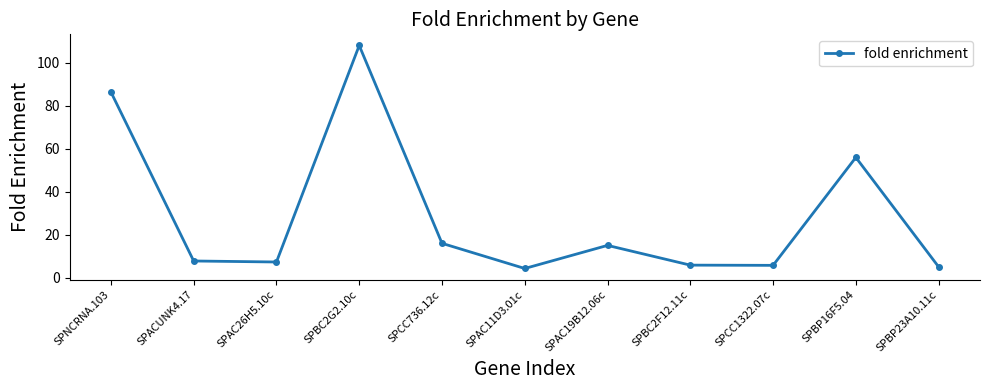

Approximately how many times larger is the value at SPAC26H5.10c compared to SPBC2G2.10c?

0.1